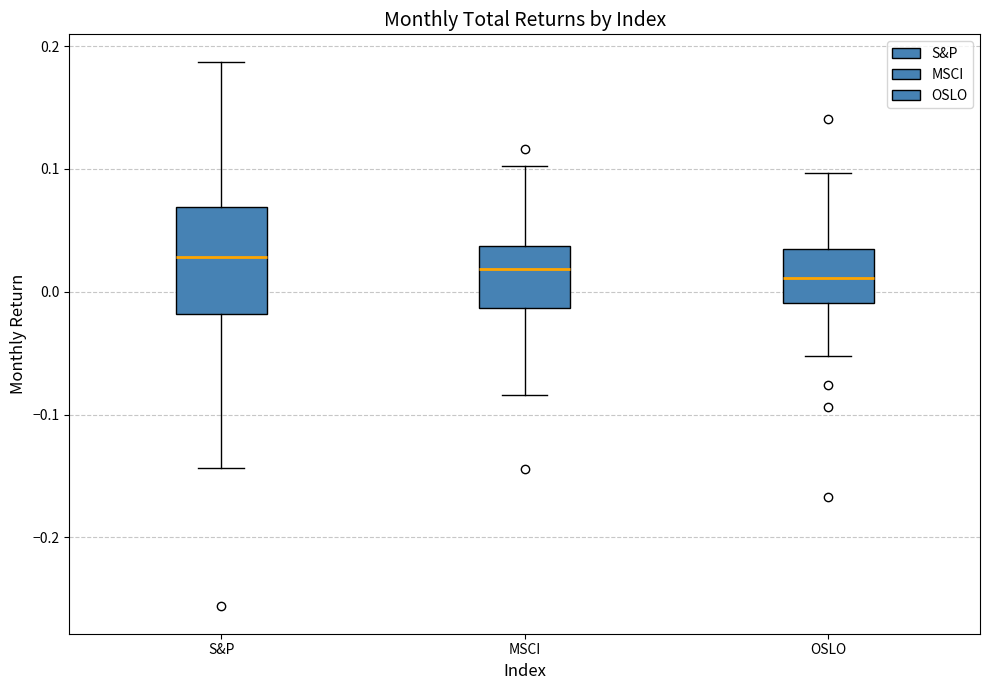

Which box has the highest median line?

S&P